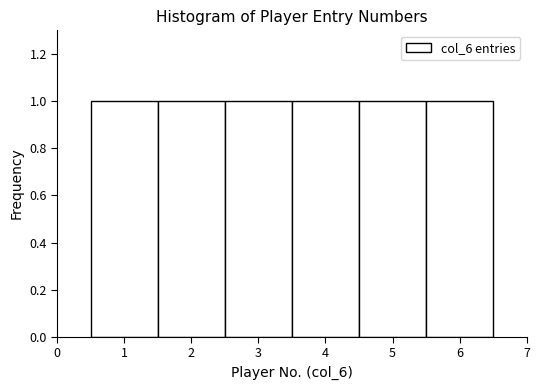

Reading left to right, list every bar in this chart as the range it spans on the x-axis followed by its height. The values are not printed on the chart, so give them approximately, as read against the axis.

0.5 to 1.5: 1
1.5 to 2.5: 1
2.5 to 3.5: 1
3.5 to 4.5: 1
4.5 to 5.5: 1
5.5 to 6.5: 1